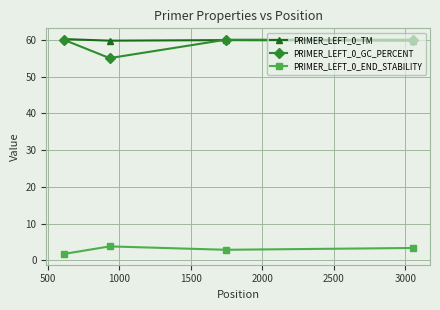

What is the lowest value of the PRIMER_LEFT_0_TM series?

59.7